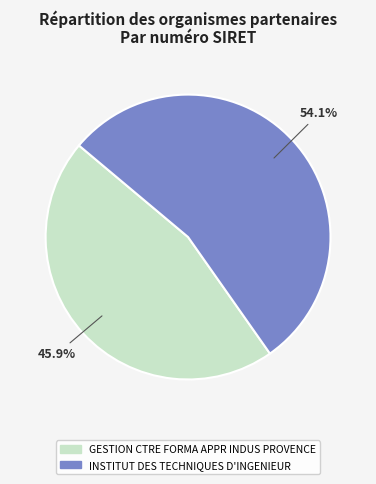

Which category has the smallest portion of the pie?

GESTION CTRE FORMA APPR INDUS PROVENCE